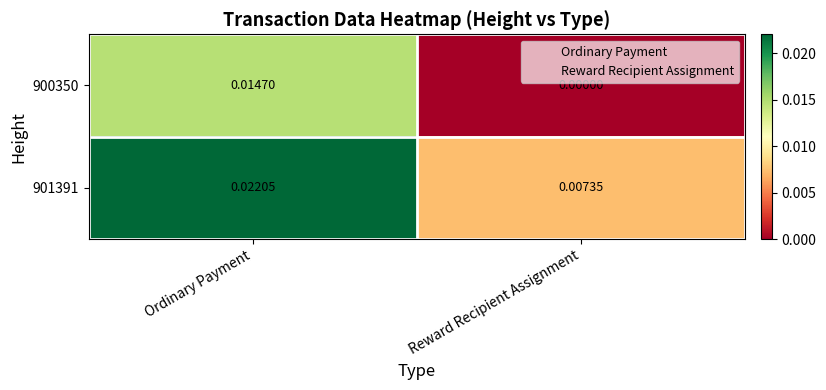

At which label does 900350 reach its minimum?

Reward Recipient Assignment